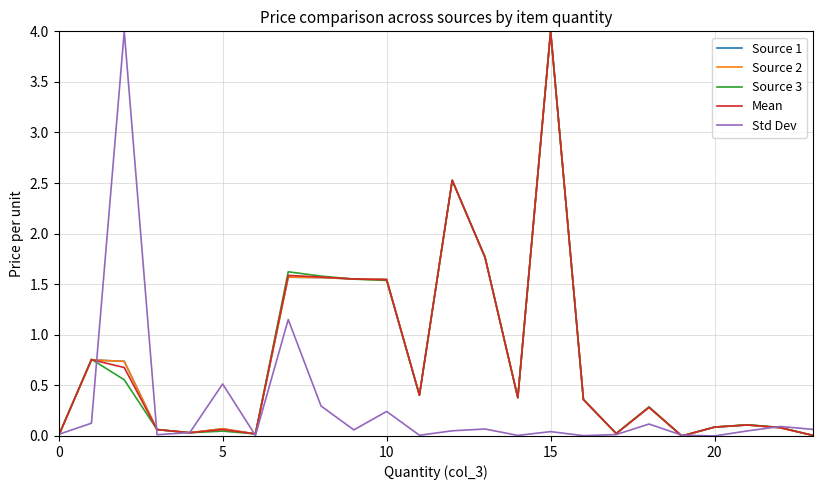

What is the maximum value for Mean?

4.0